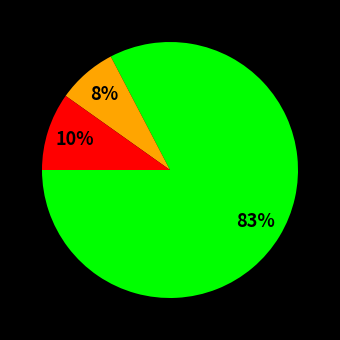

How many slices are in this pie chart?

3